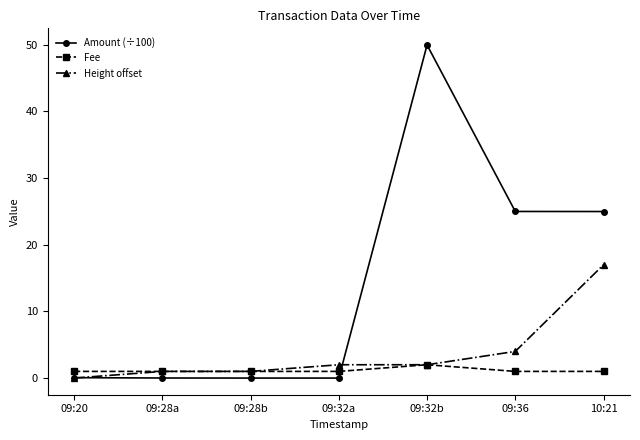

Count the number of categories in the chart.

7